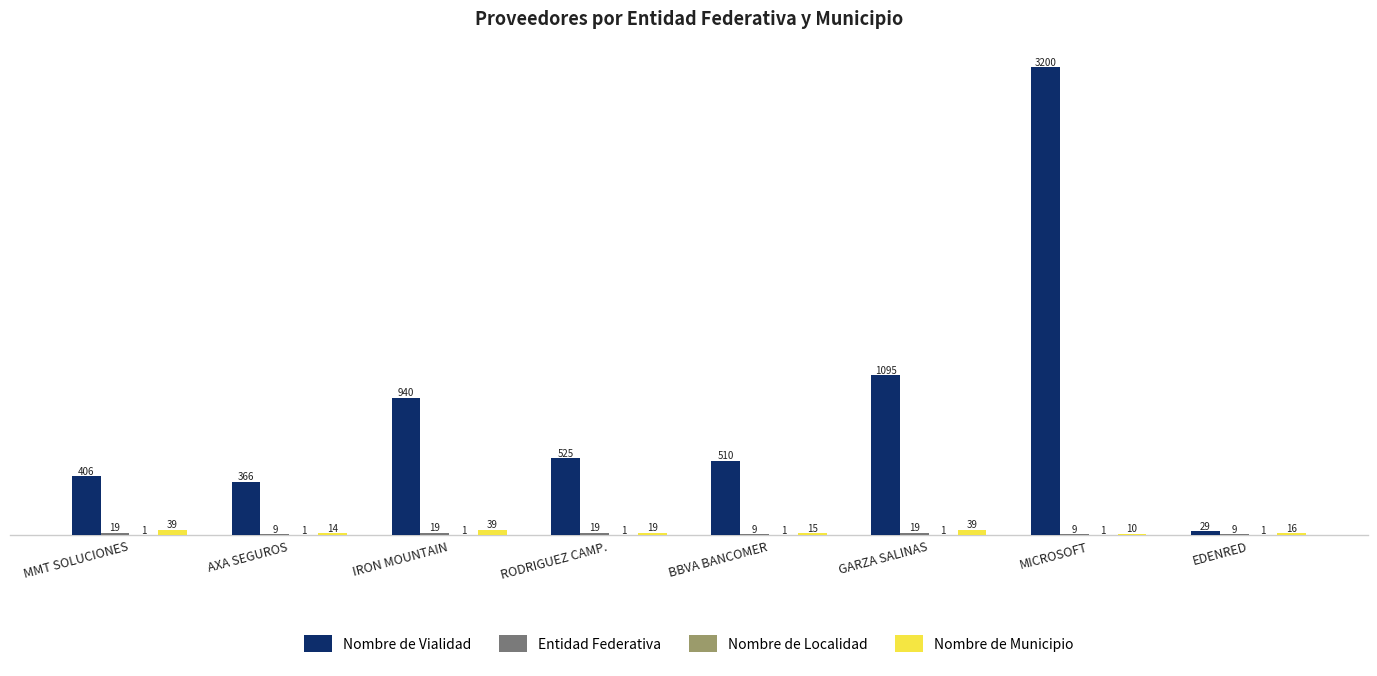

How many series are shown in this chart?

4